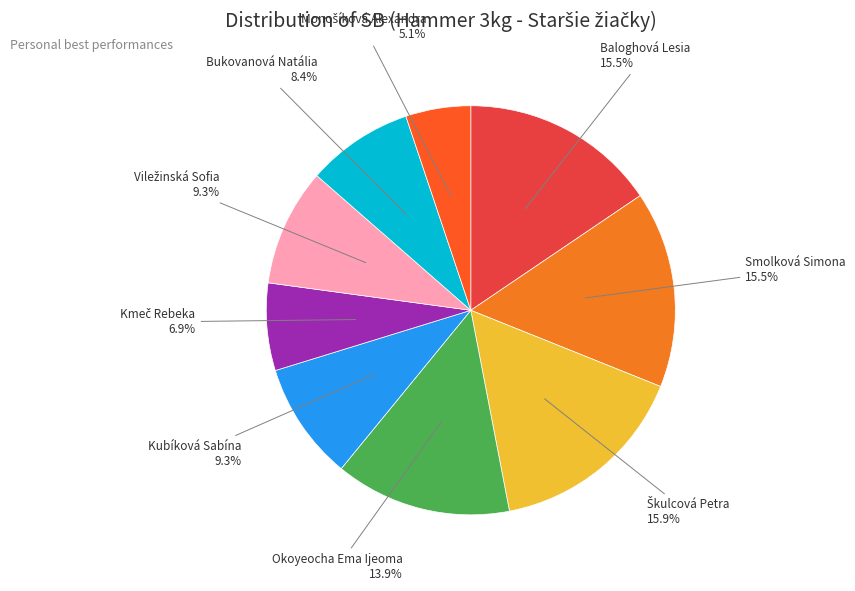

How many slices are in this pie chart?

9